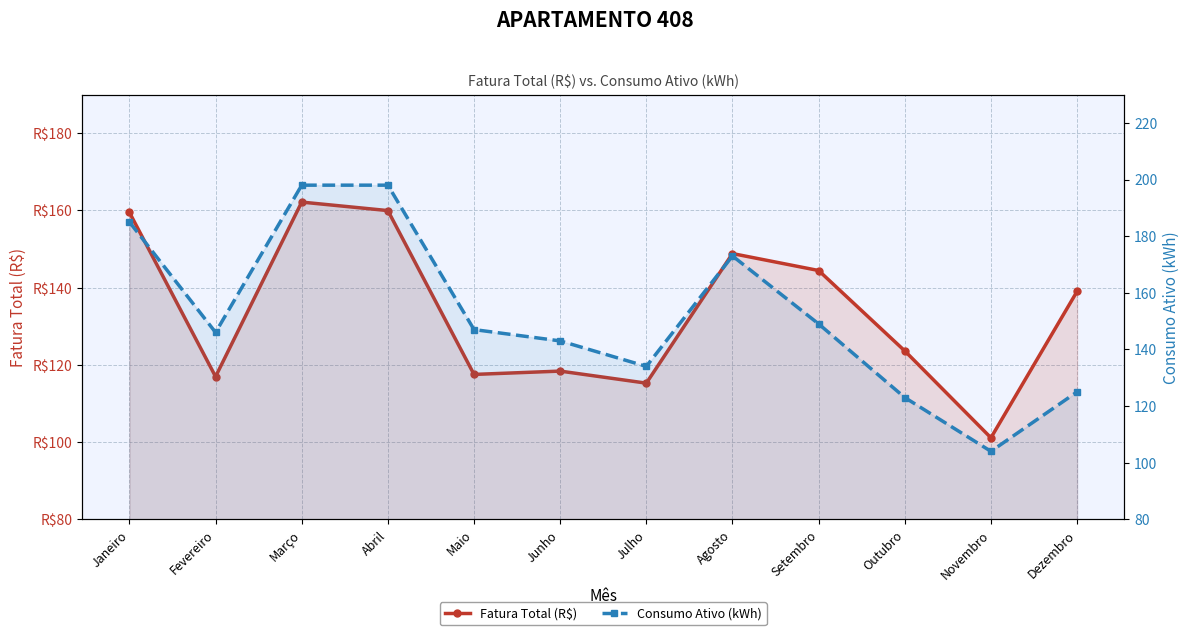

True or false: Fatura Total (R$) has a value of 85.6 at Abril.

False